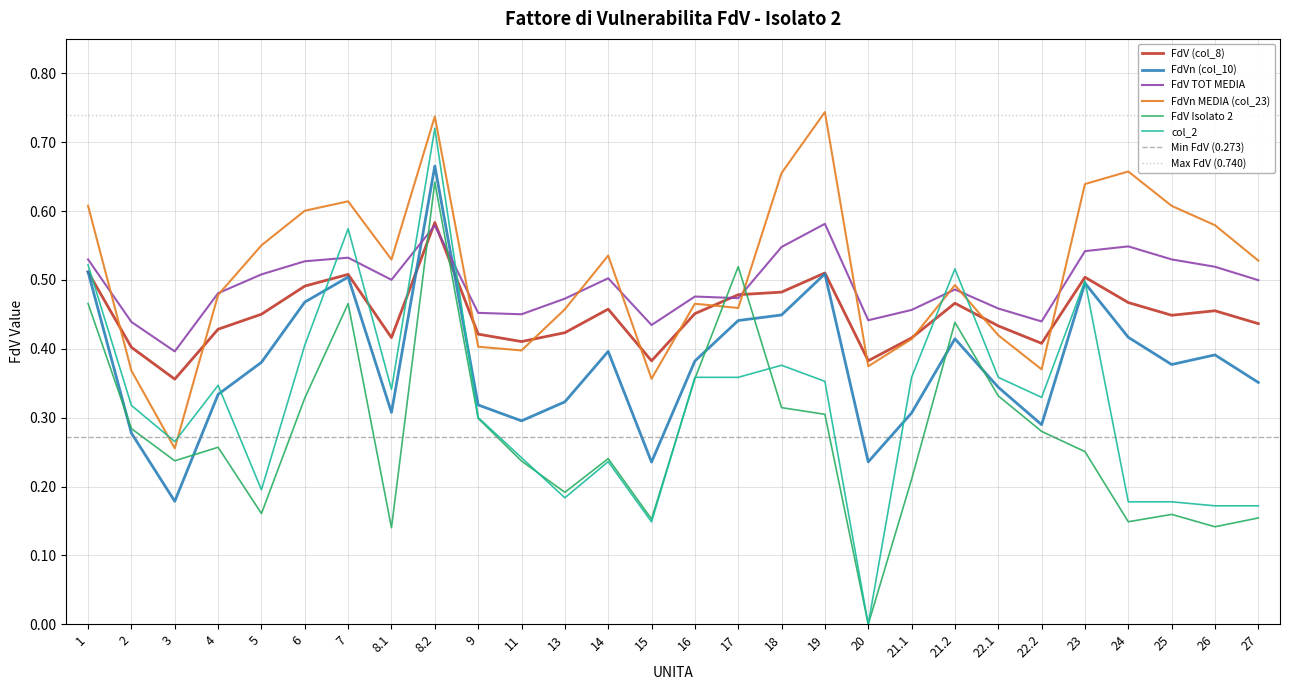

Is it true that FdV Isolato 2 equals 0.3 at 22.2?

True